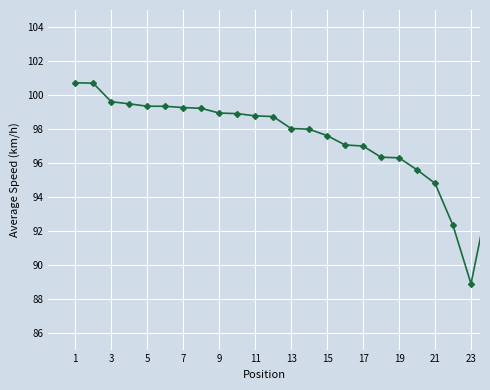

How many series are shown in this chart?

1